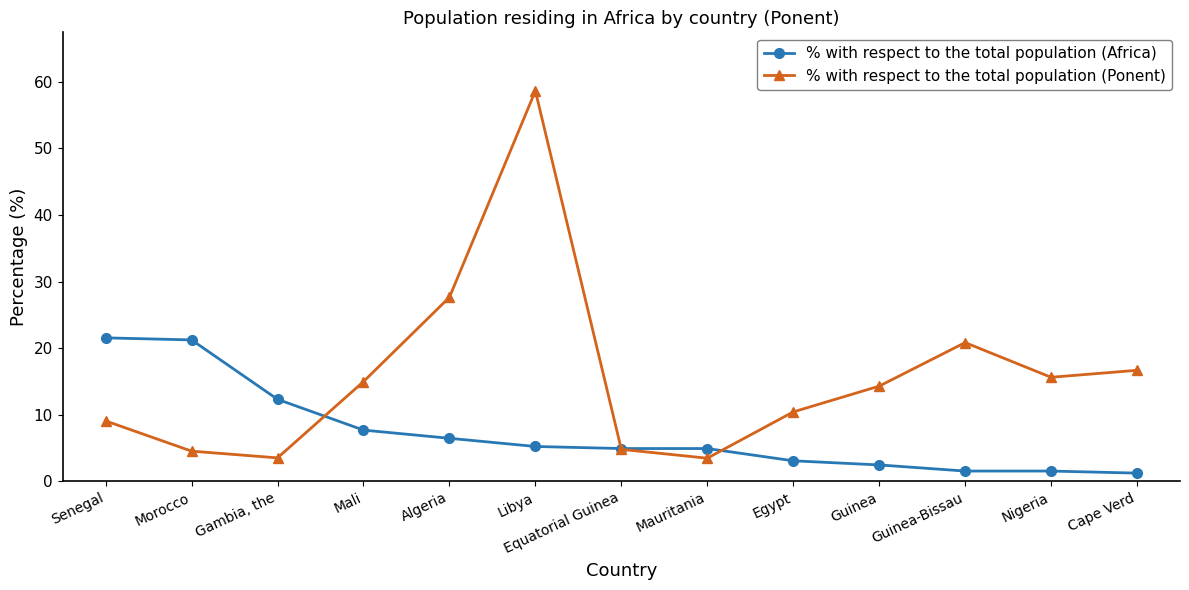

How many data points in % with respect to the total population (Africa) are less than 4?

5